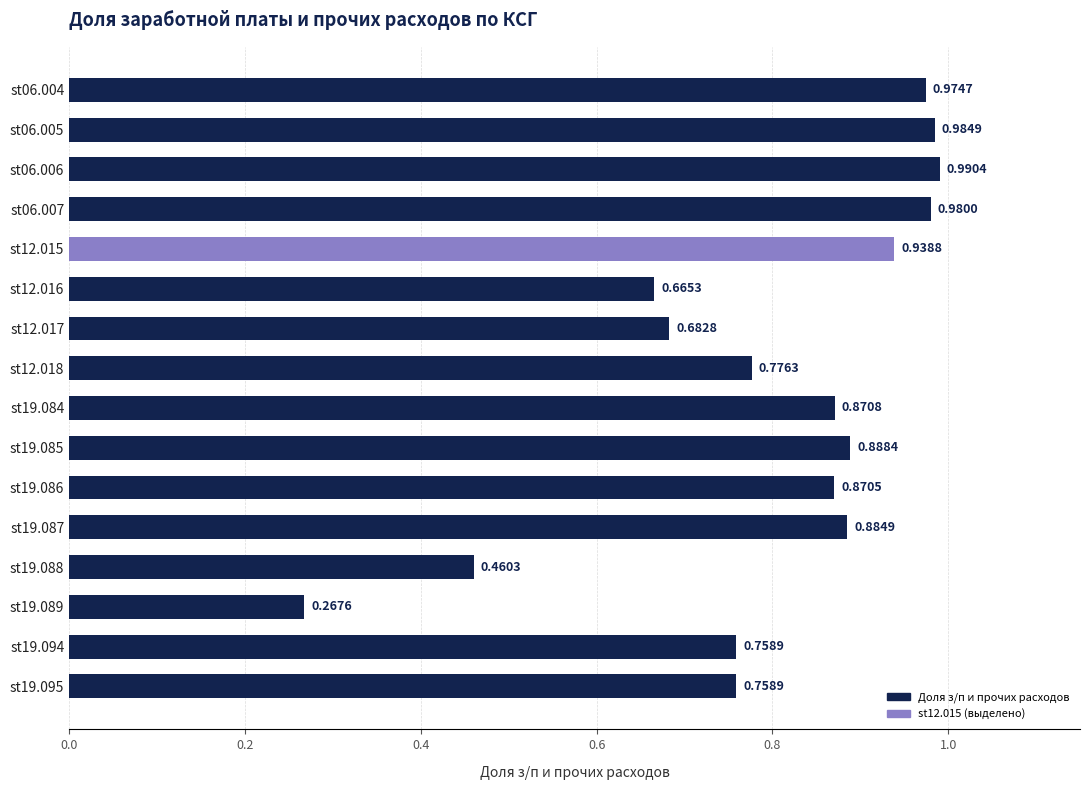

What is the sum of all values?

12.8